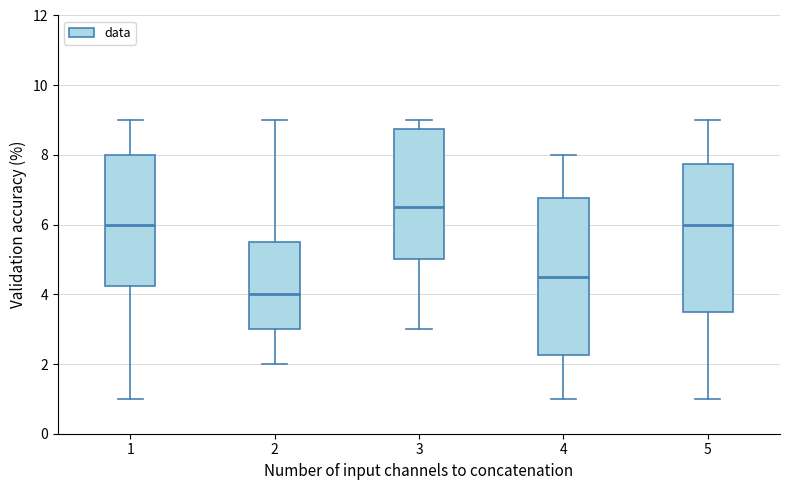

Where does the upper whisker of the box at x = 5 end on the y-axis? The values are not printed on the chart, so give them approximately, as read against the axis.

9.0